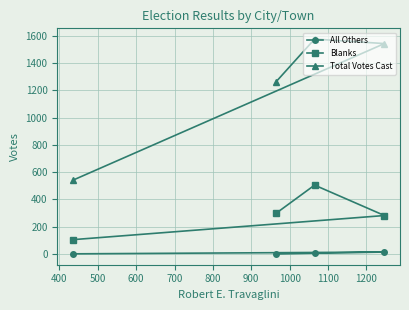

List the series in order of their peak value, lowest first.

All Others, Blanks, Total Votes Cast